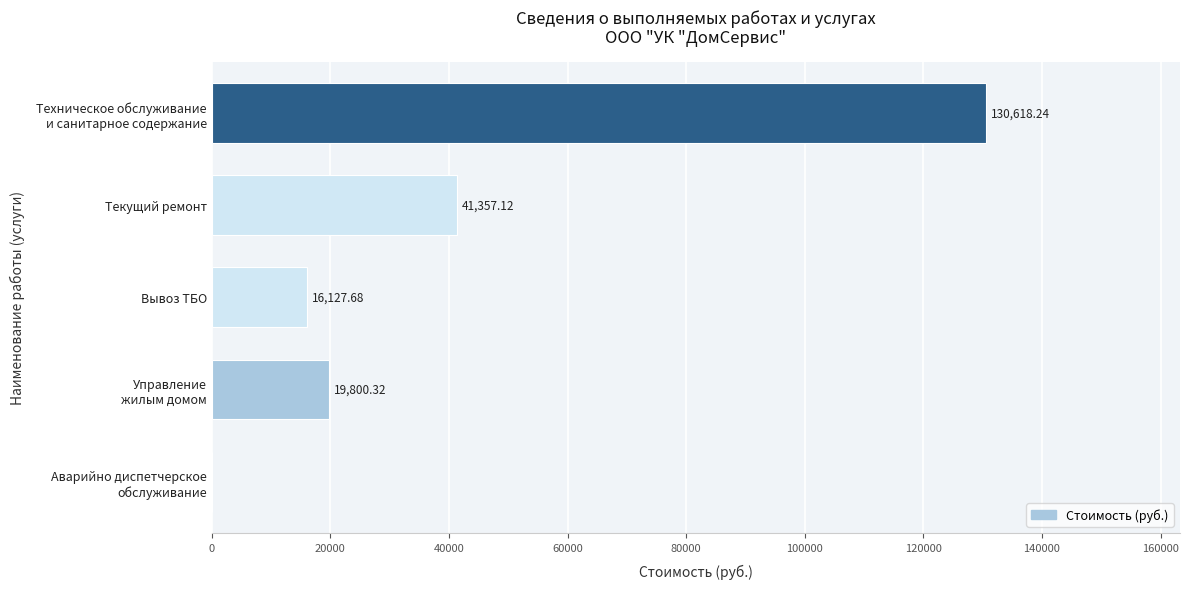

What is the maximum value shown in the chart?

130618.2